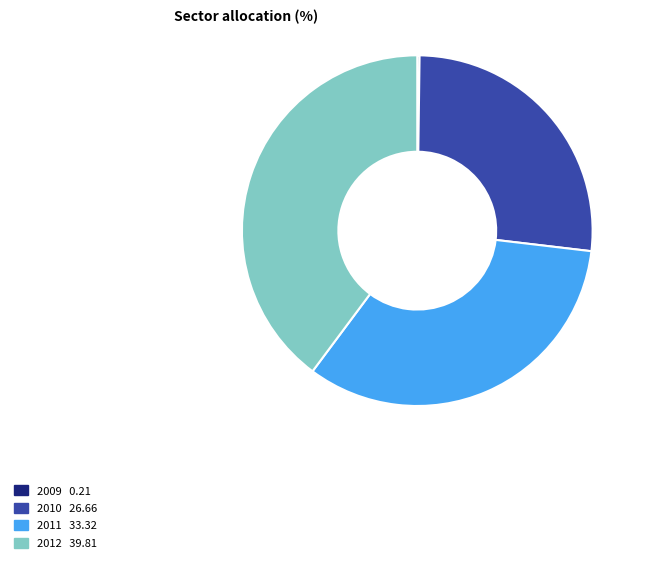

The 2011 slice represents 47% of the pie. True or false?

False